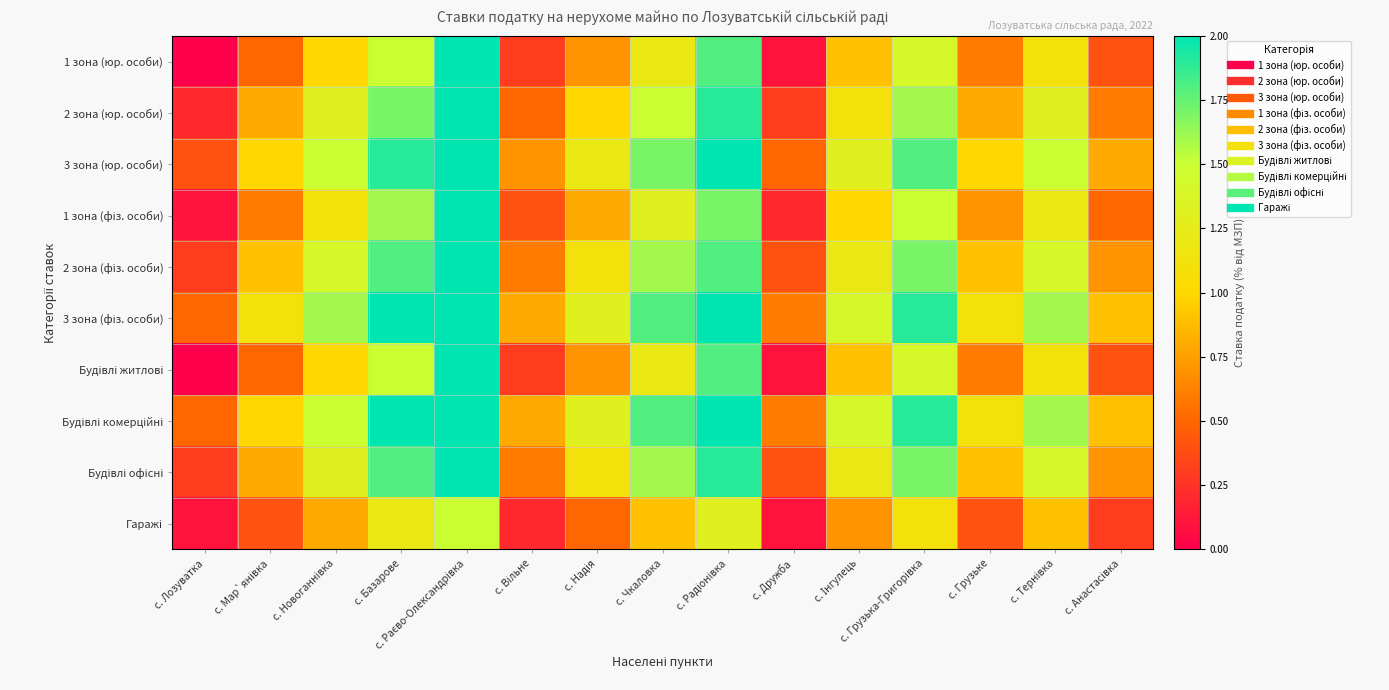

Rank the series at с. Радіонівка from lowest to highest value.

Гаражі, 1 зона (фіз. особи), 1 зона (юр. особи), 2 зона (фіз. особи), Будівлі житлові, 2 зона (юр. особи), Будівлі офісні, 3 зона (юр. особи), 3 зона (фіз. особи), Будівлі комерційні